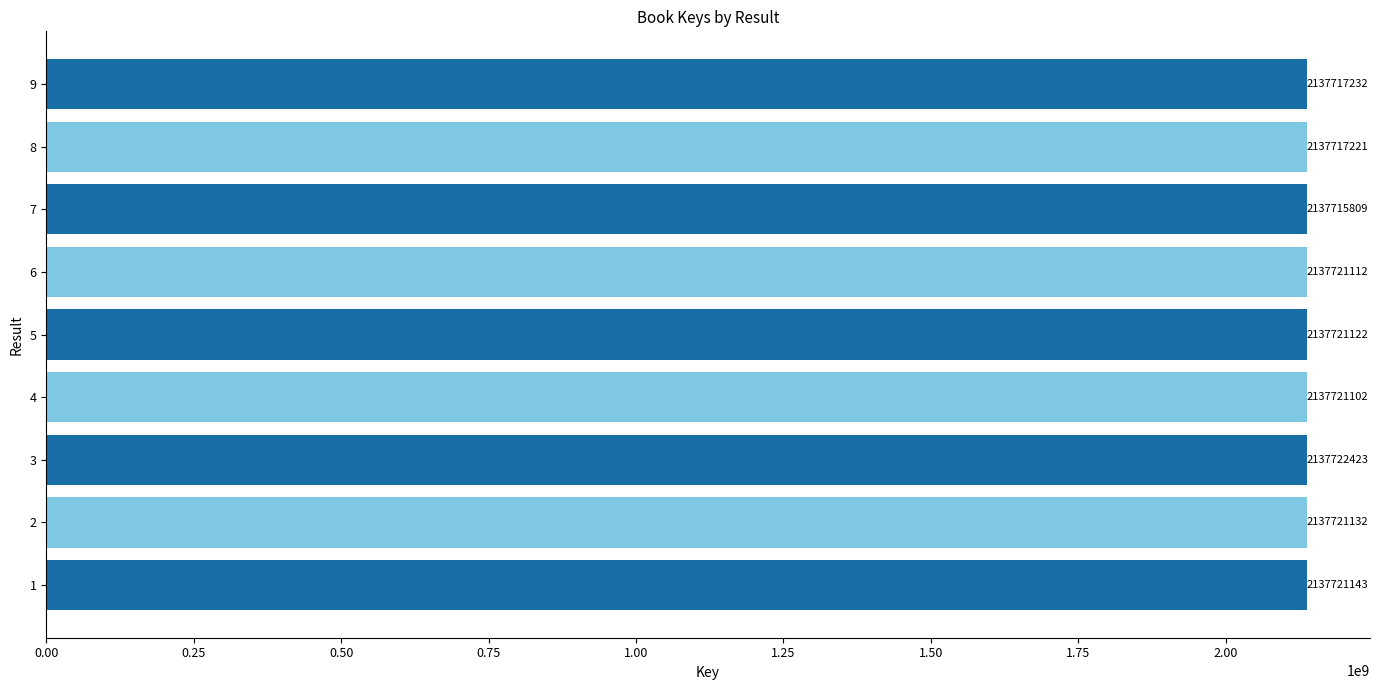

What is the change in value from 5 to 8?

-3901